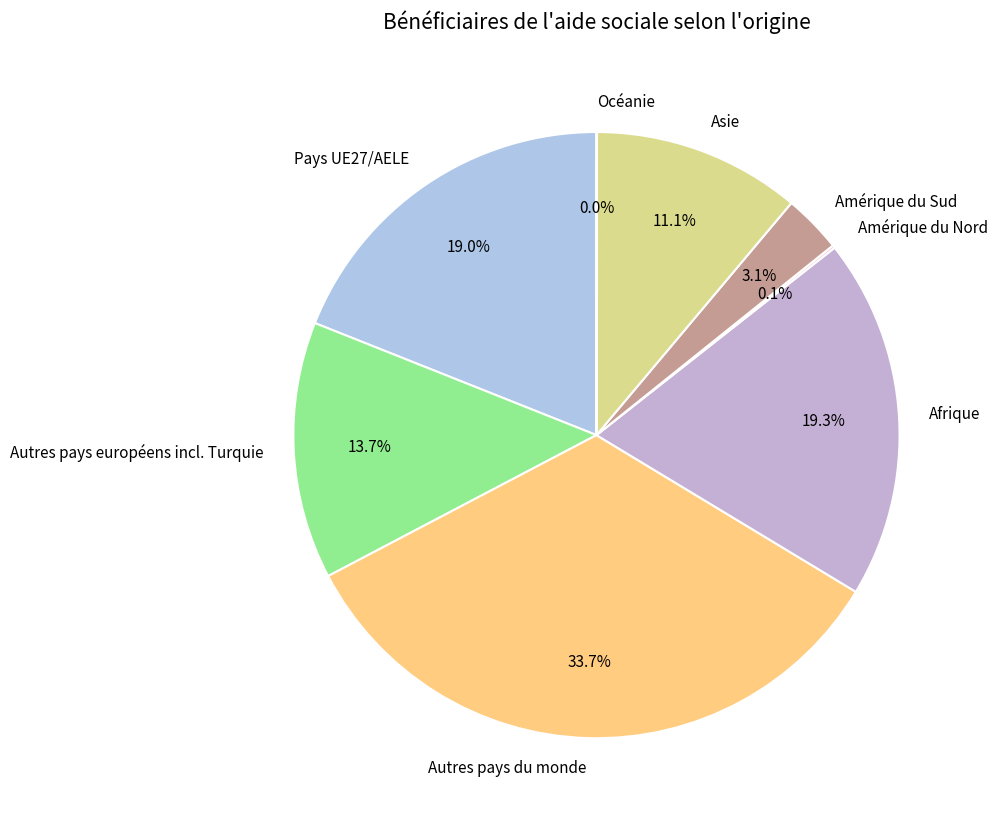

Is there a majority slice in this chart?

No